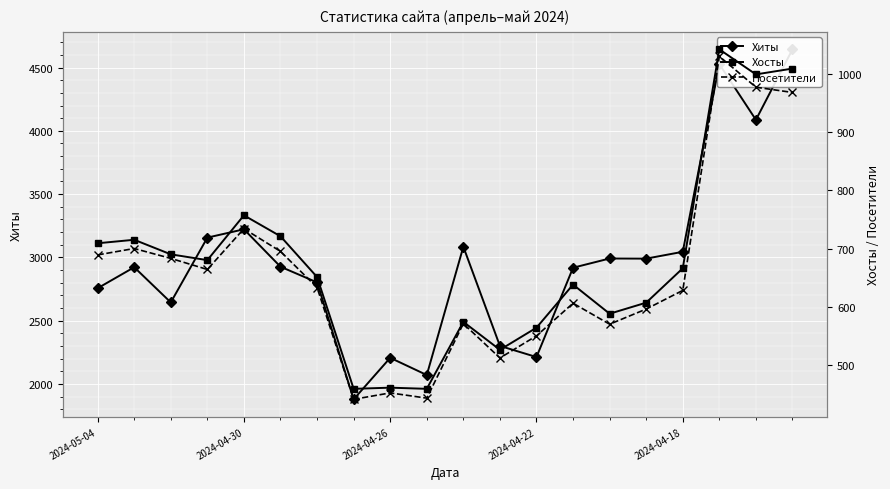

At how many categories does at least one series exceed 2045?

19